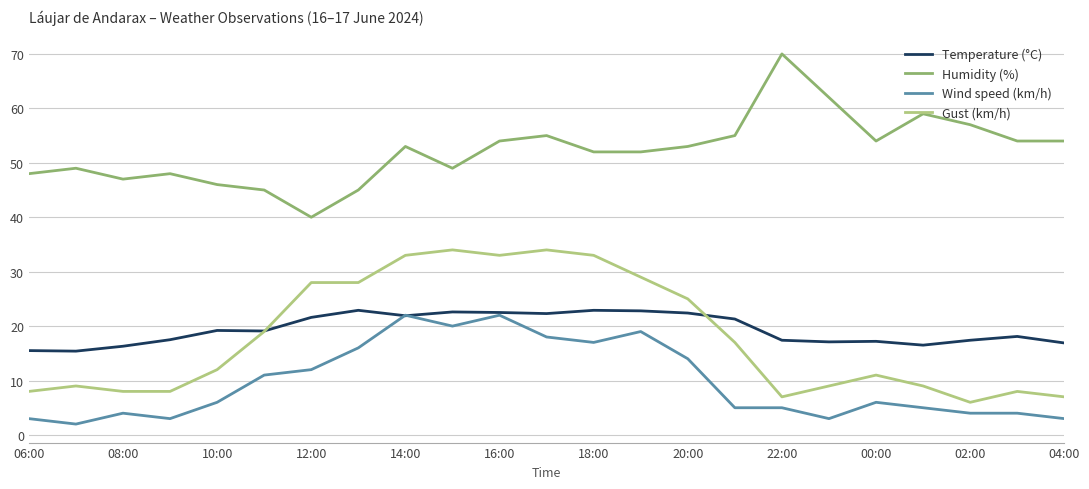

True or false: Gust (km/h) and Humidity (%) cross at least once.

False